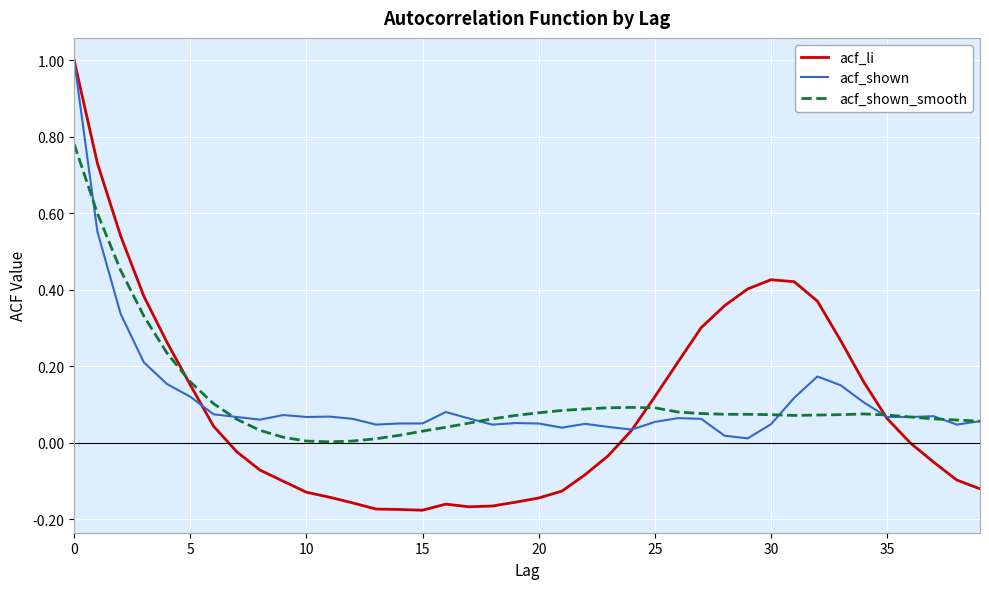

Which series has the largest range (max minus min)?

acf_li